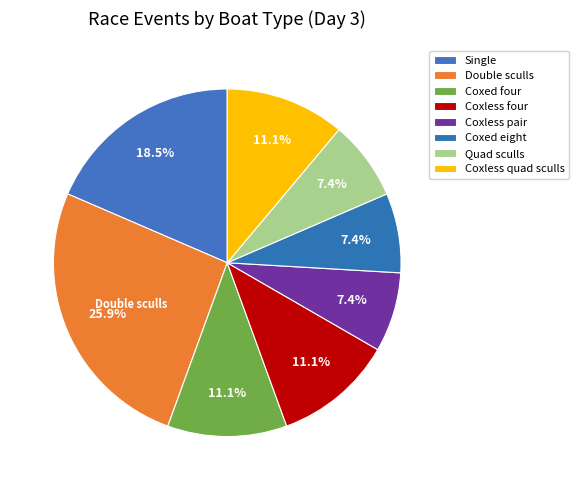

How many slices are in this pie chart?

8